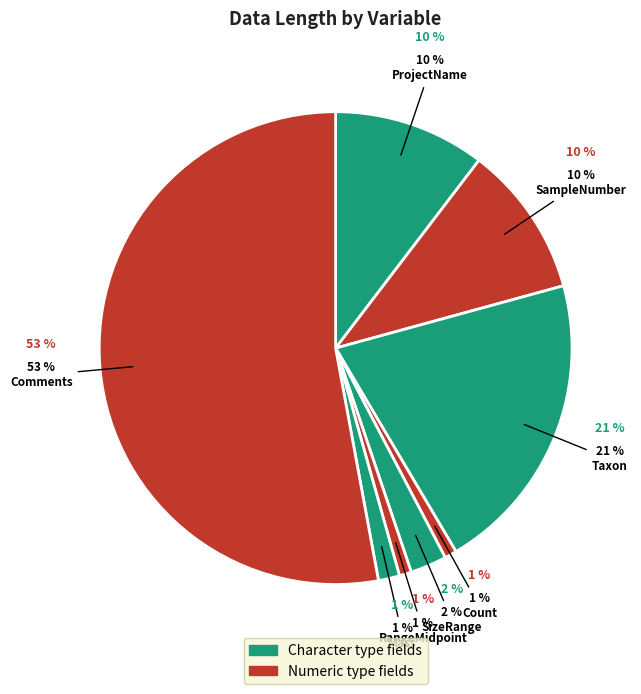

Which category accounts for the majority?

Comments